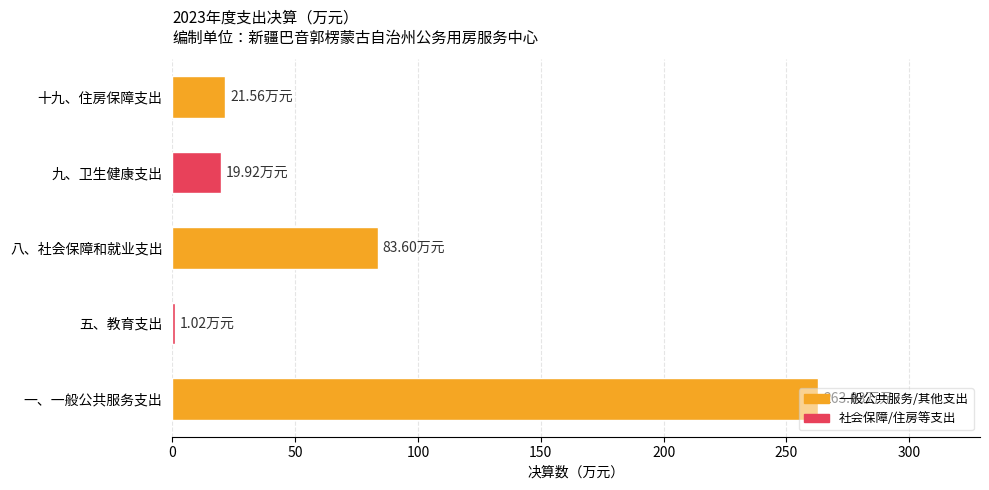

At which category does the chart reach its minimum across all series?

五、教育支出